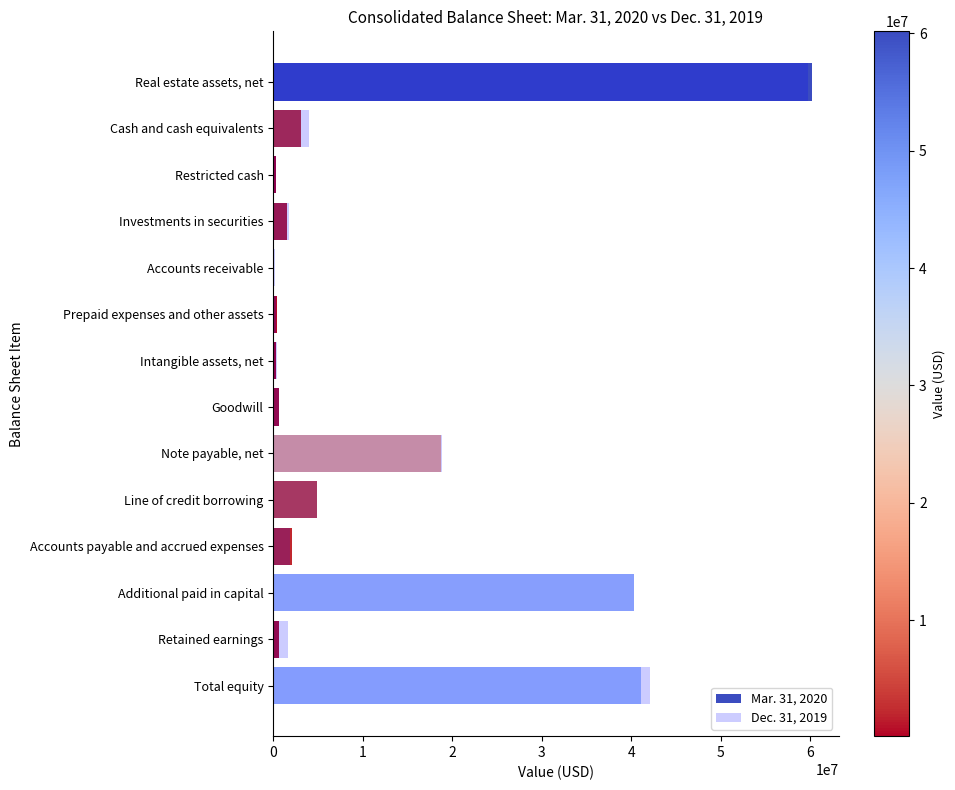

What is the highest value of the Mar. 31, 2020 series?

60173297